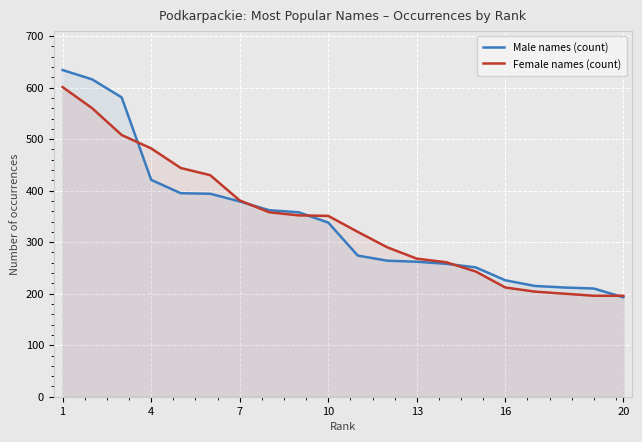

Is the value of Female names (count) at 13 greater than the value of Male names (count) at 7?

No